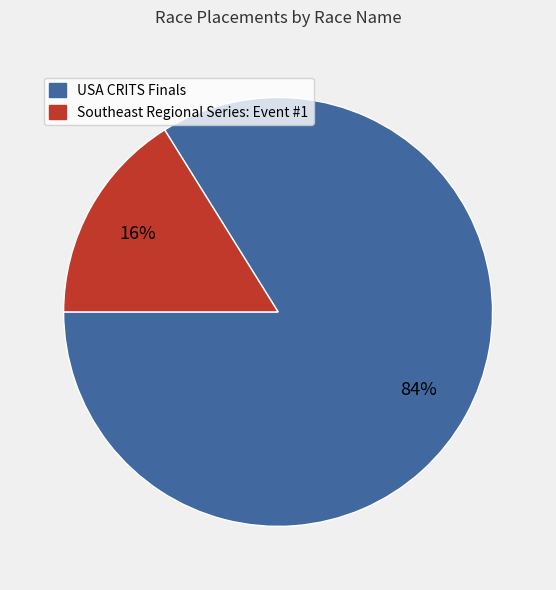

Is it true that USA CRITS Finals is 98% of the pie?

False